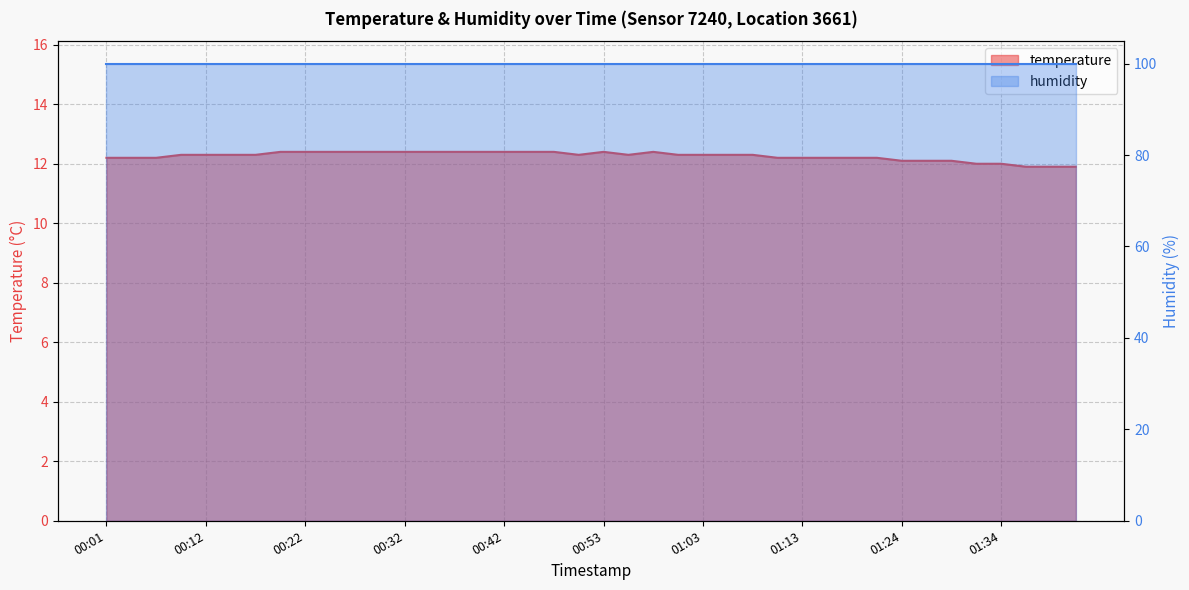

What is the label of the 1st point from the left?

00:01